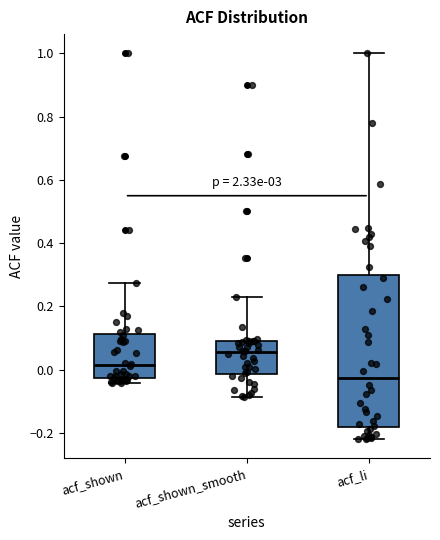

Where does the lower whisker of the box for acf_shown_smooth end on the y-axis? The values are not printed on the chart, so give them approximately, as read against the axis.

-0.08